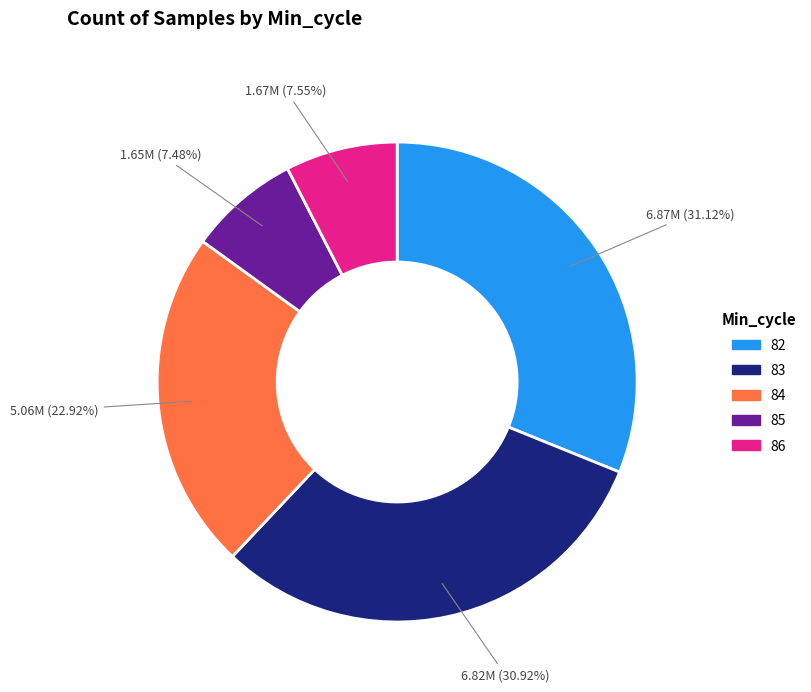

Is there a majority slice in this chart?

No